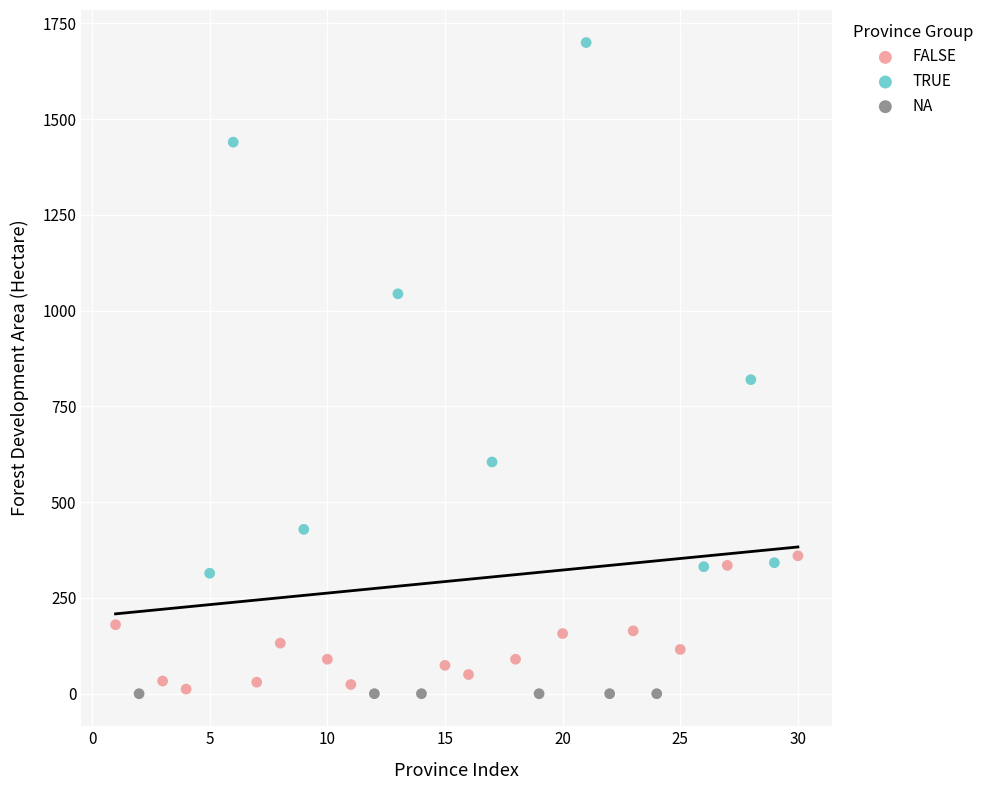

What are all the series names shown in the legend?

FALSE, TRUE, NA